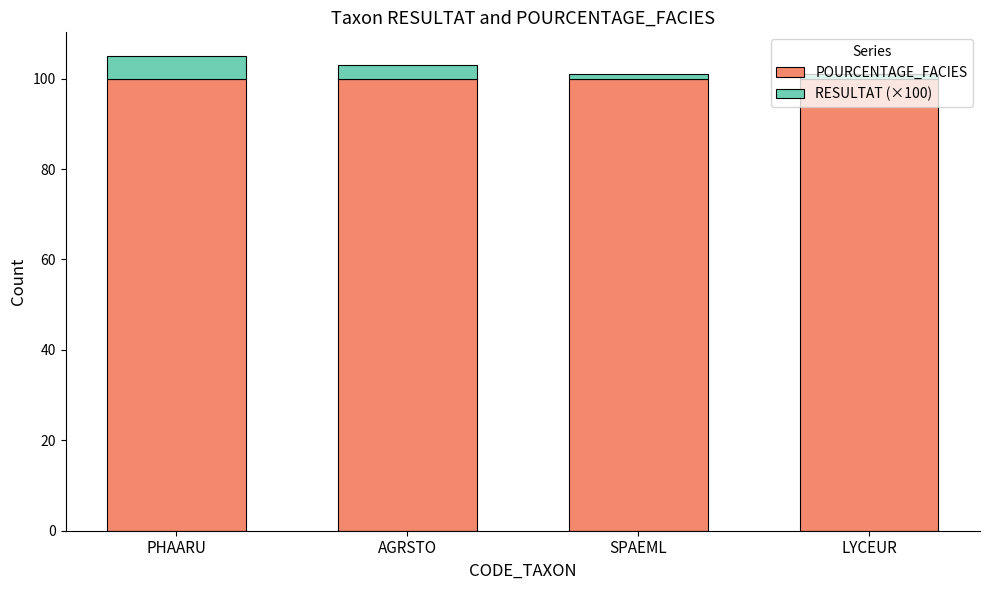

What is the lowest value of the POURCENTAGE_FACIES series?

100